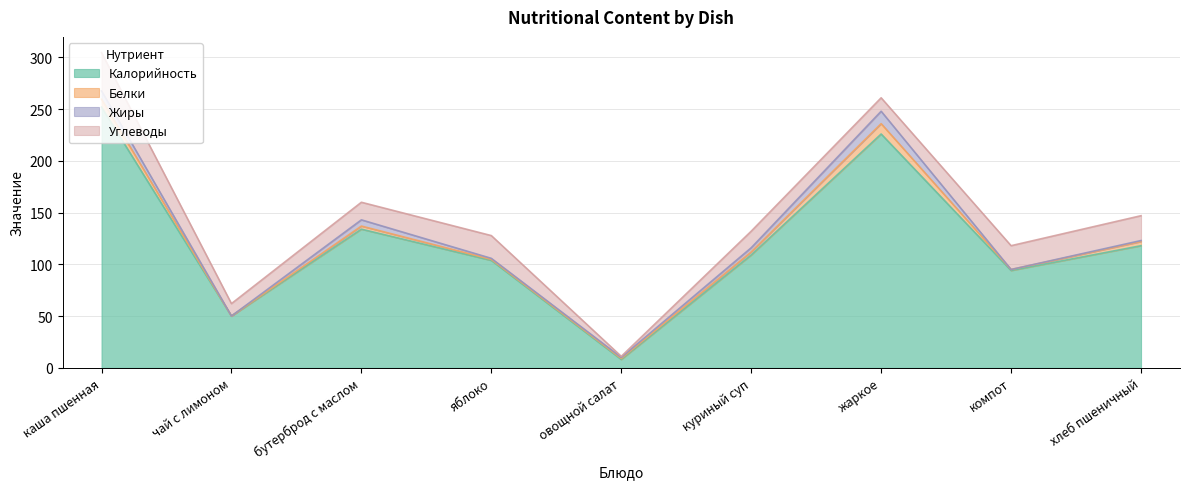

Reading right to left, list all the values displayed in this chart.

Калорийность: 118.0	94.0	226.0	109.0	8.0	103.8	134.0	50.0	252.0
Белки: 4.0	1.0	10.0	3.0	1.0	1.0	3.0	0.0	7.7
Жиры: 1.0	0.0	12.0	4.0	1.0	1.0	6.0	0.0	8.0
Углеводы: 24.0	23.0	13.0	16.0	1.0	22.0	17.0	12.0	37.0